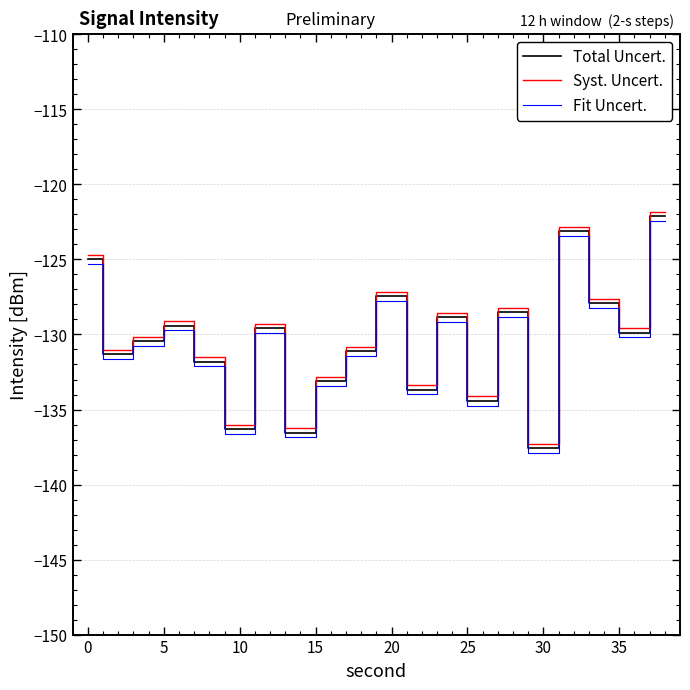

In Total Uncert., how many points are higher than both neighbors (excluding endpoints)?

6